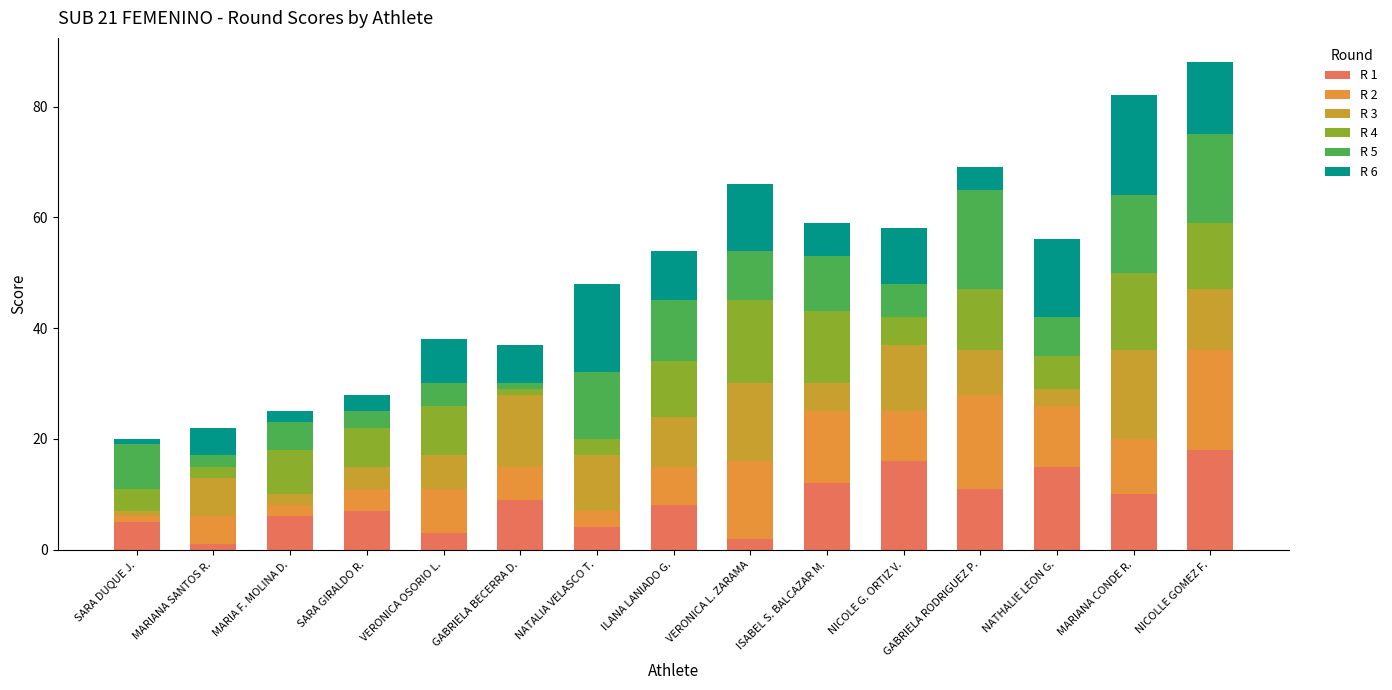

Between NATHALIE LEON G. and SARA DUQUE J., which is larger?

NATHALIE LEON G.